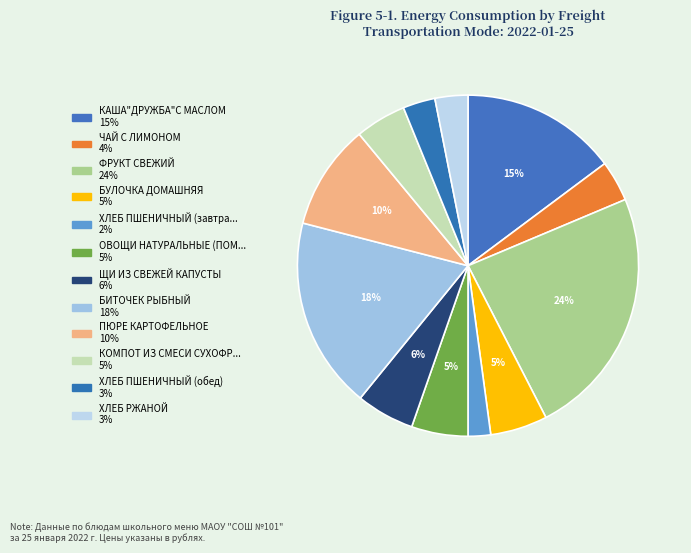

Count the number of slices in the pie.

12